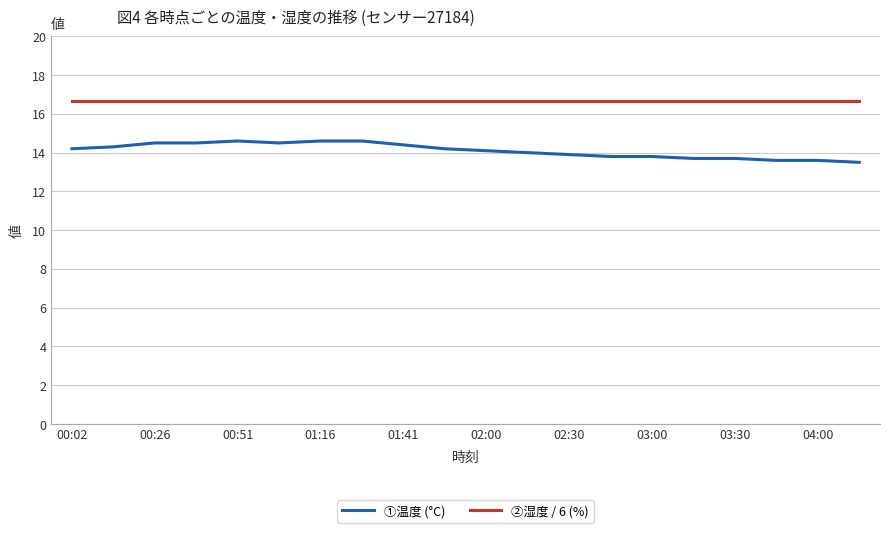

List the series in order of their peak value, highest first.

②湿度 / 6 (%), ①温度 (°C)